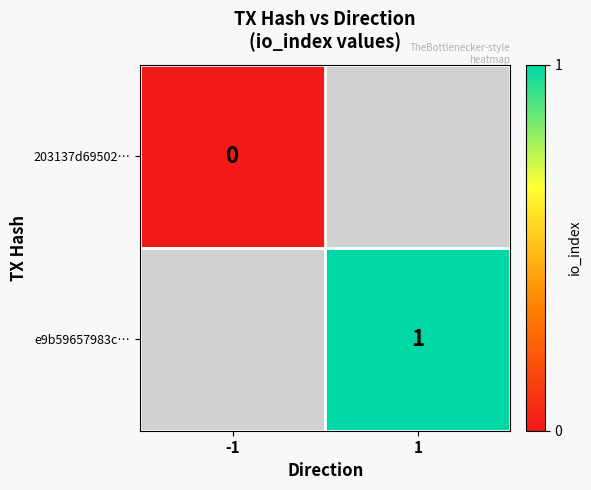

At which category does the chart reach its peak across all series?

1